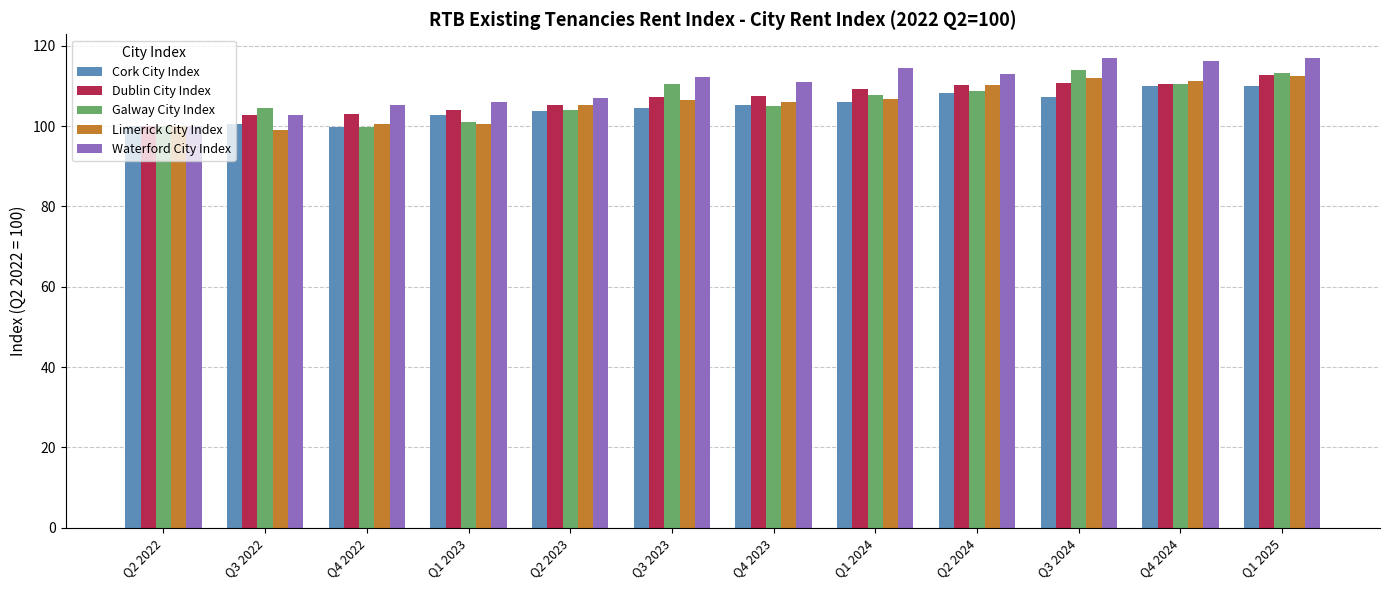

What position from the left is Q4 2022?

3